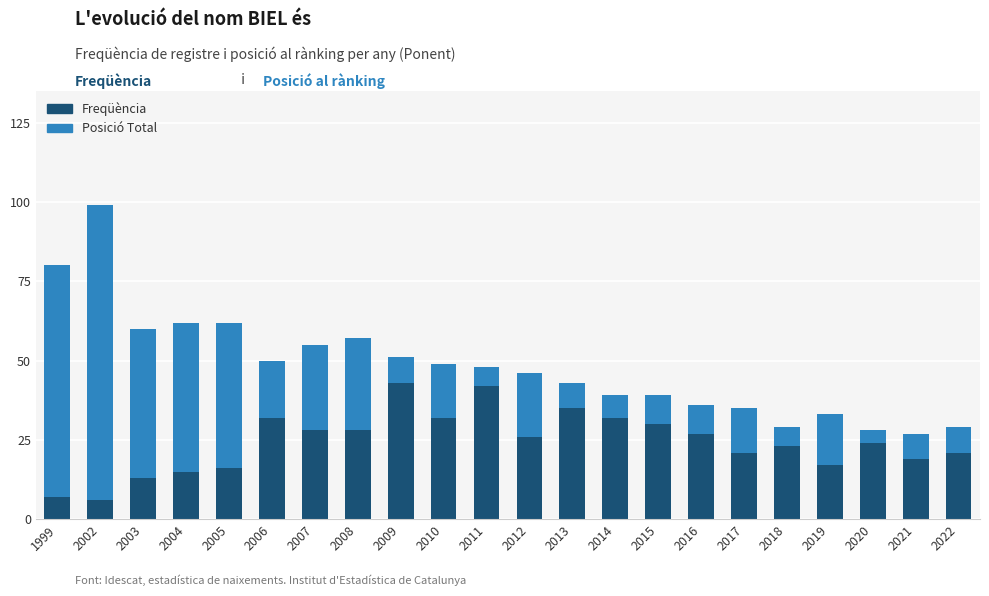

What is the total value across all series at 2007?

55